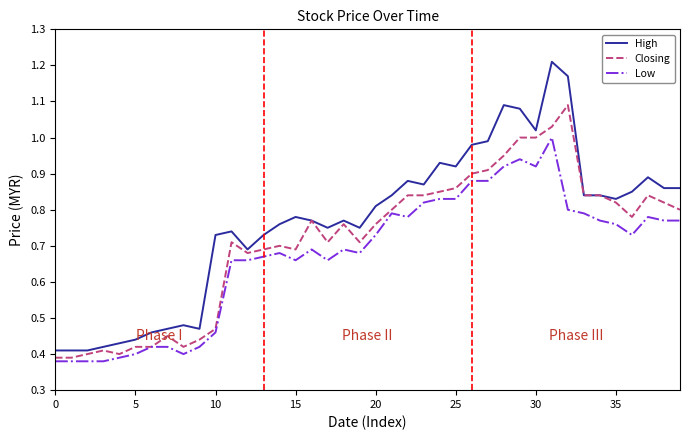

Does the chart have visible grid lines?

No